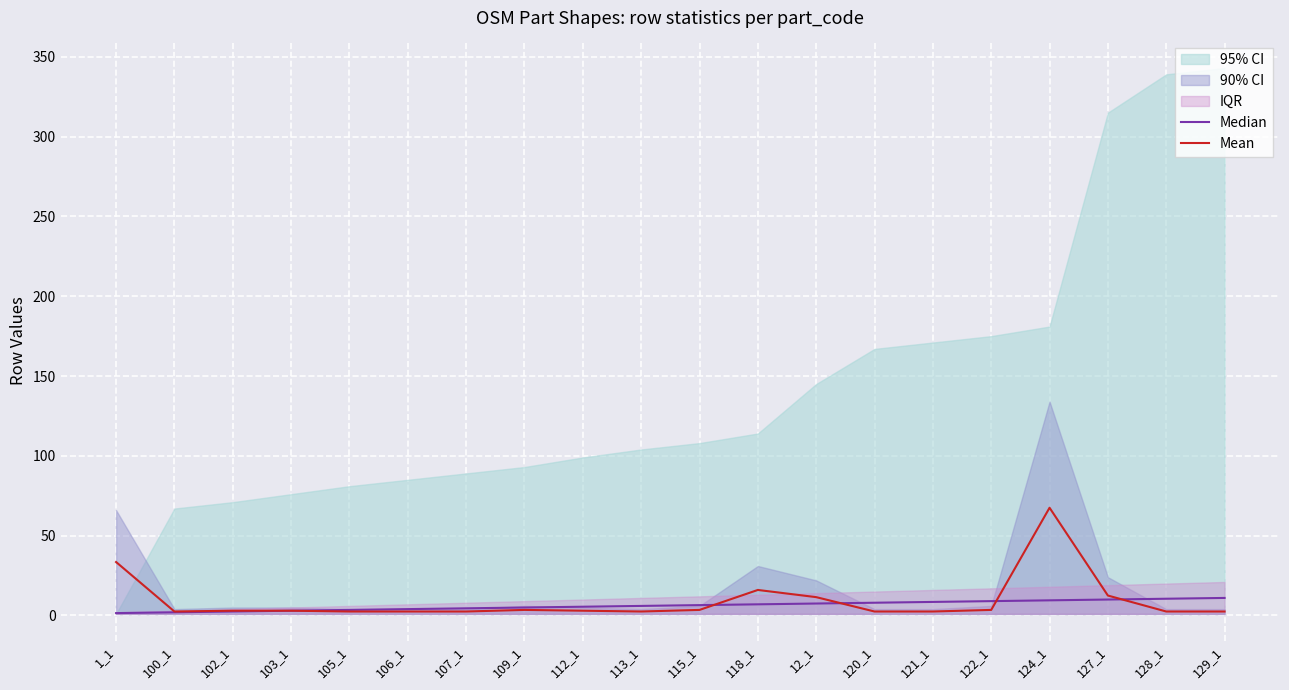

List the series in order of their overall mean, highest first.

Mean, Median